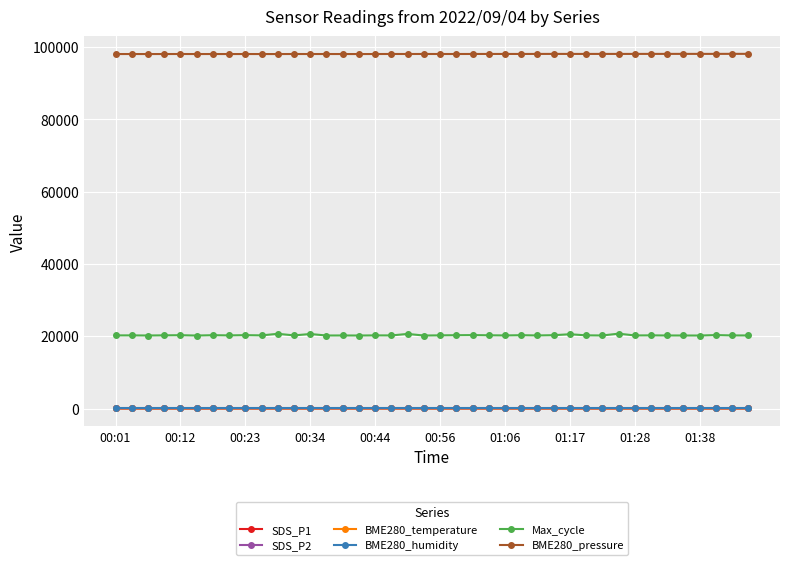

What is the lowest value of the BME280_pressure series?

98069.4